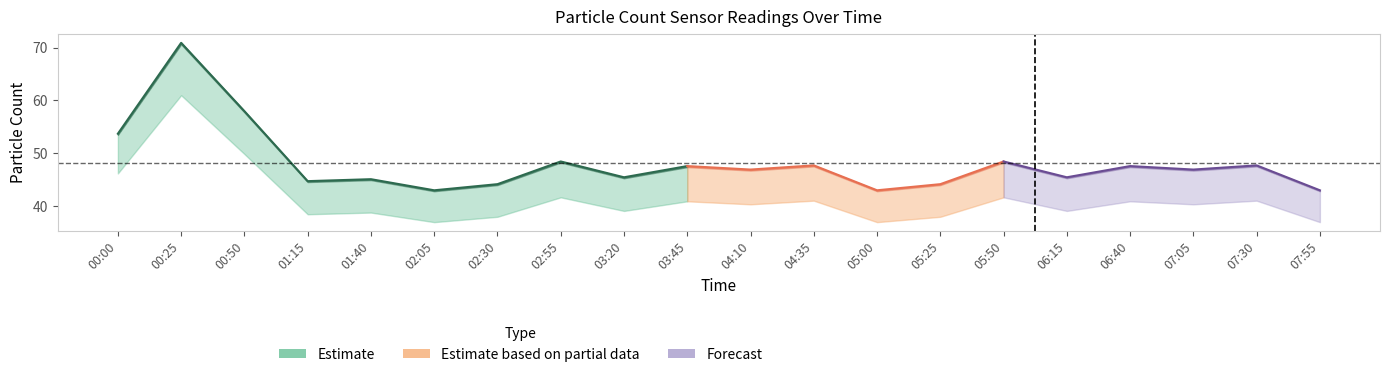

Reading right to left, extract all data points from this chart.

N10: 43.0	47.7	46.9	47.6	45.5	48.5	44.2	43.0	47.7	46.9	47.6	45.5	48.5	44.2	43.0	45.1	44.8	58.0	70.9	53.7
N4: 43.0	47.7	46.9	47.6	45.5	48.5	44.2	43.0	47.7	46.9	47.6	45.5	48.5	44.2	43.0	45.1	44.8	58.0	70.9	53.7
N25: 43.0	47.7	46.9	47.6	45.5	48.5	44.2	43.0	47.7	46.9	47.6	45.5	48.5	44.2	43.0	45.1	44.7	58.0	70.9	53.7
N1: 42.9	47.5	46.8	47.4	45.3	48.3	44.0	42.9	47.5	46.8	47.4	45.3	48.3	44.0	42.9	45.0	44.6	57.8	70.6	53.5
N05: 37.0	41.1	40.4	40.9	39.1	41.7	38.0	37.0	41.1	40.4	40.9	39.1	41.7	38.0	37.0	38.8	38.5	49.9	61.0	46.2
P0: 5.4	6.0	5.9	6.0	5.7	6.1	5.5	5.4	6.0	5.9	6.0	5.7	6.1	5.5	5.4	5.7	5.6	7.3	8.9	6.7